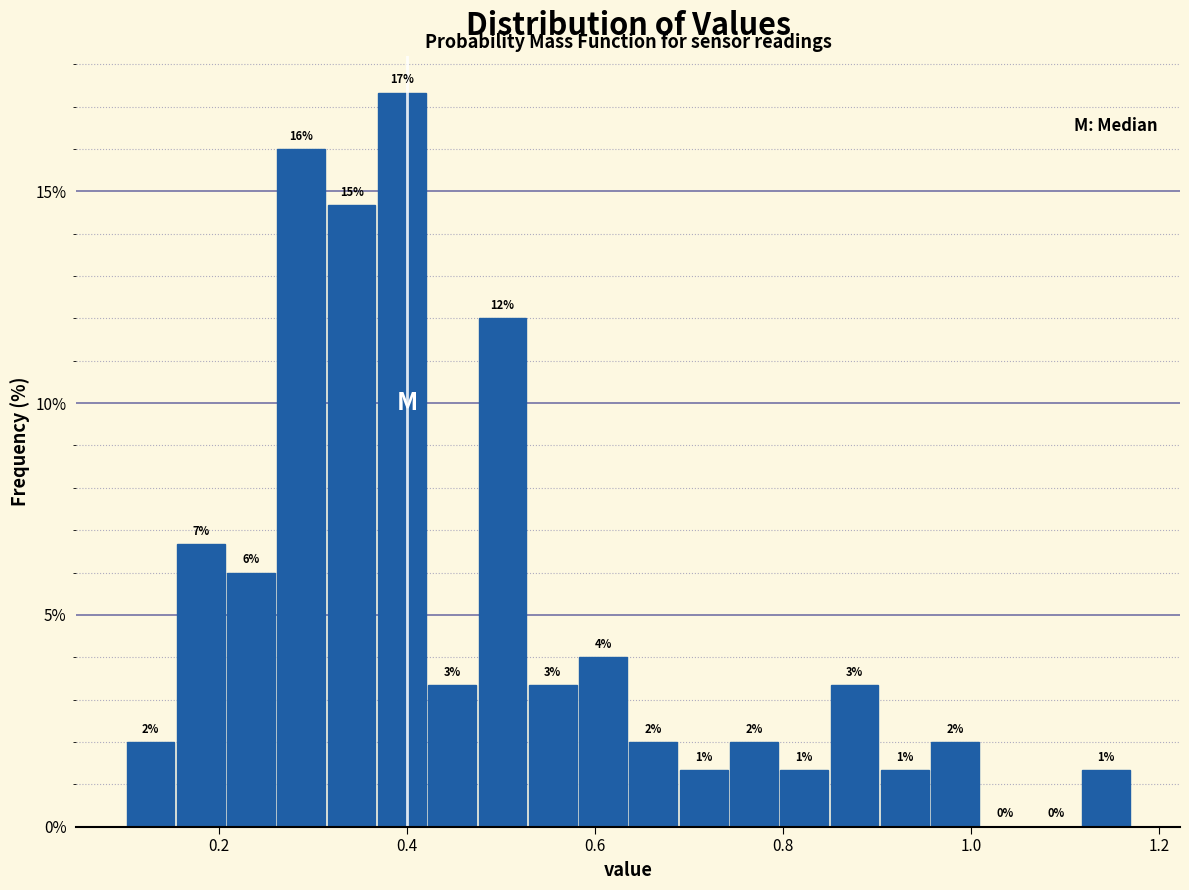

Around what value on the x-axis is the tallest bar? Give the approximate position of its centre, as read against the axis.

0.40